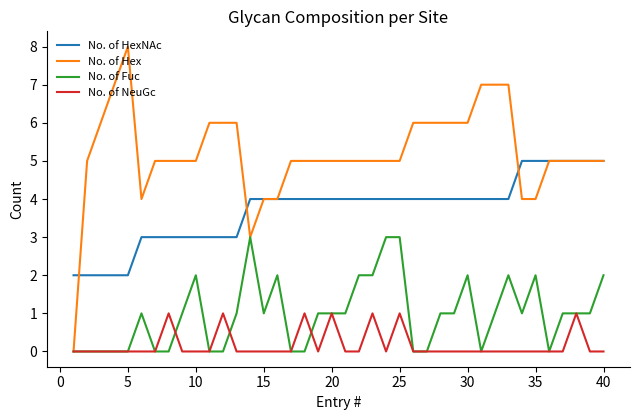

Which series has the largest total across all categories?

No. of Hex